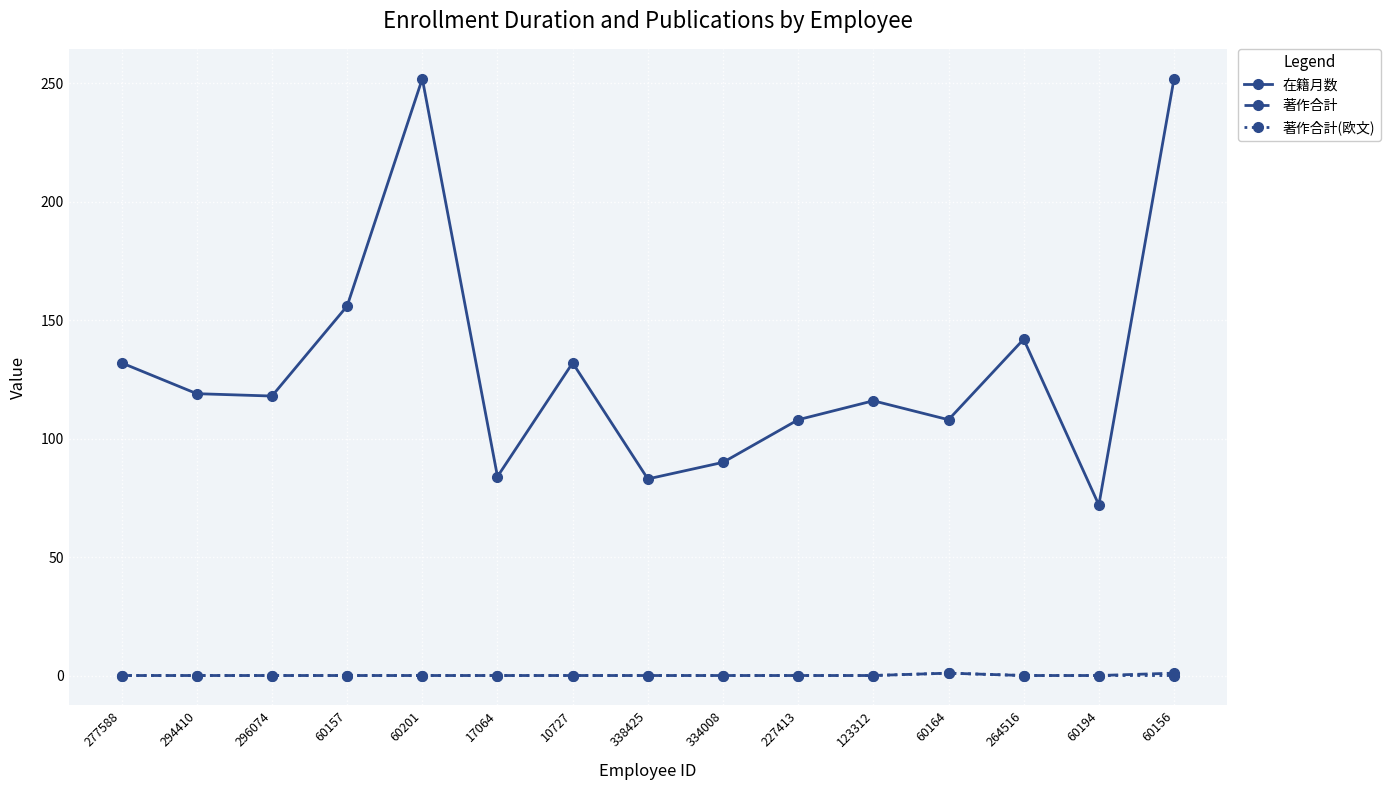

At which label is 在籍月数 closest to 162?

60157